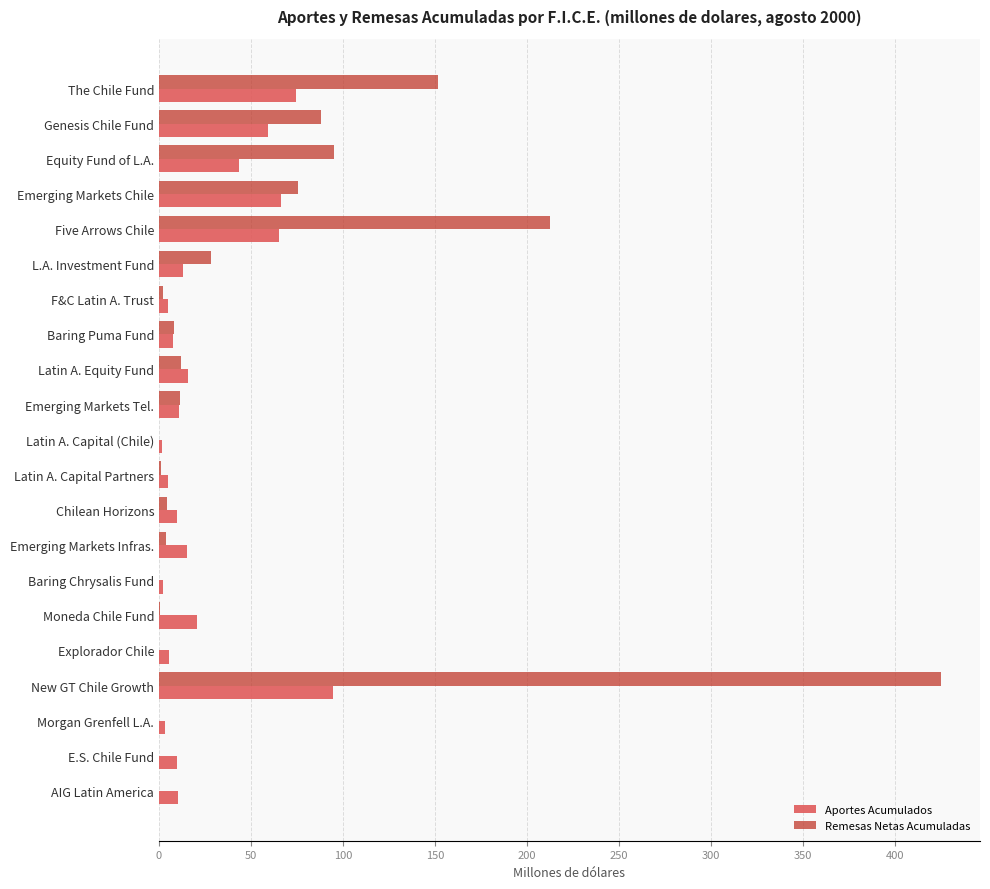

What value does the Aportes Acumulados series have at Latin A. Equity Fund?

15.5